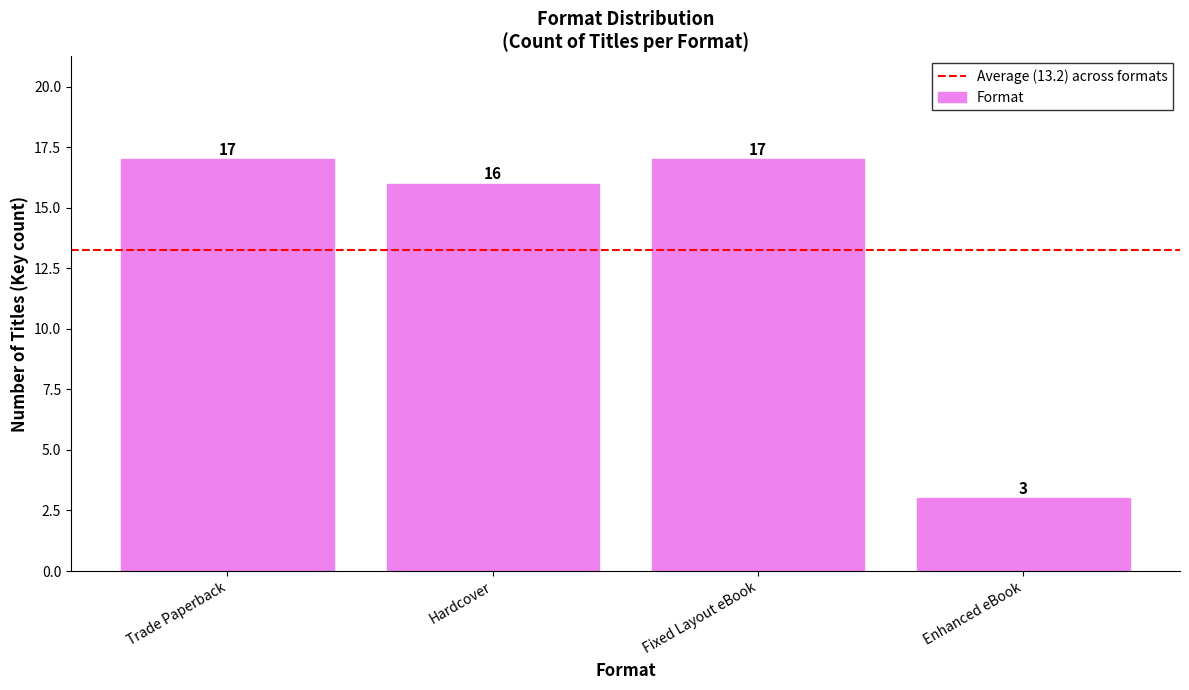

What is the greatest value displayed?

17